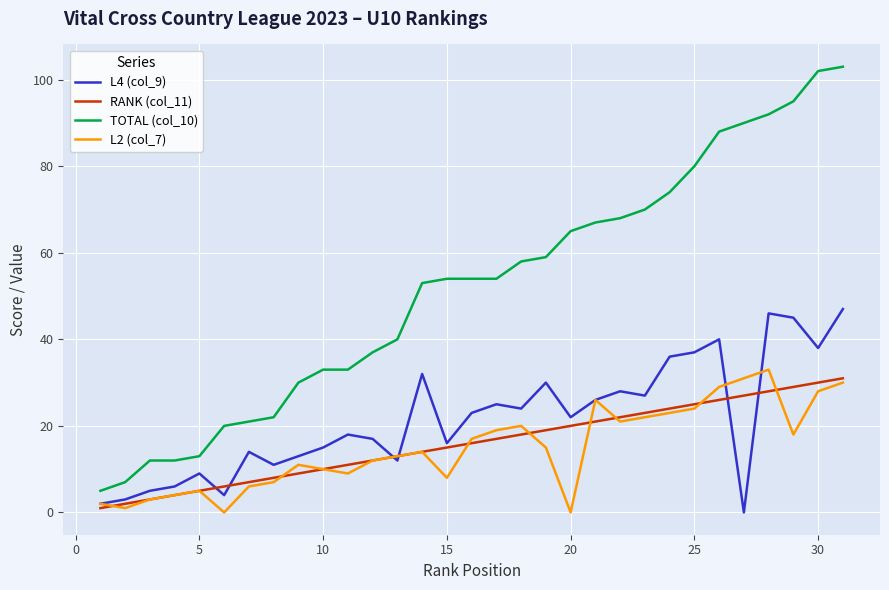

What are all the series names shown in the legend?

L4 (col_9), RANK (col_11), TOTAL (col_10), L2 (col_7)